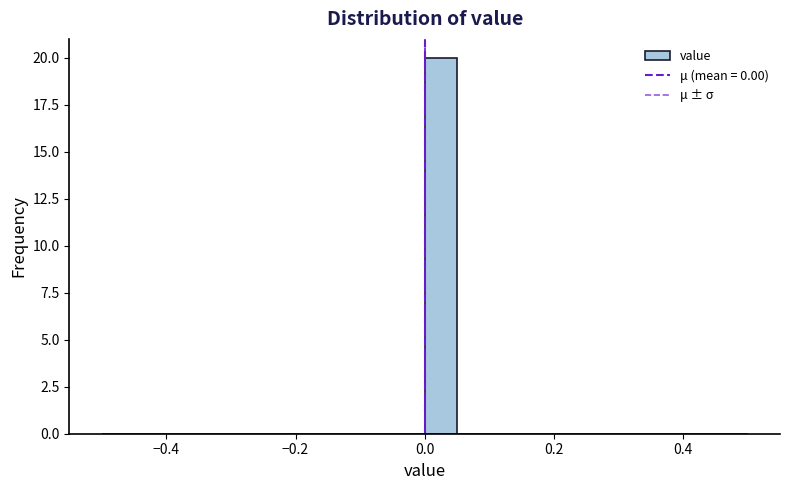

Around what value on the x-axis is the tallest bar? Give the approximate position of its centre, as read against the axis.

0.02